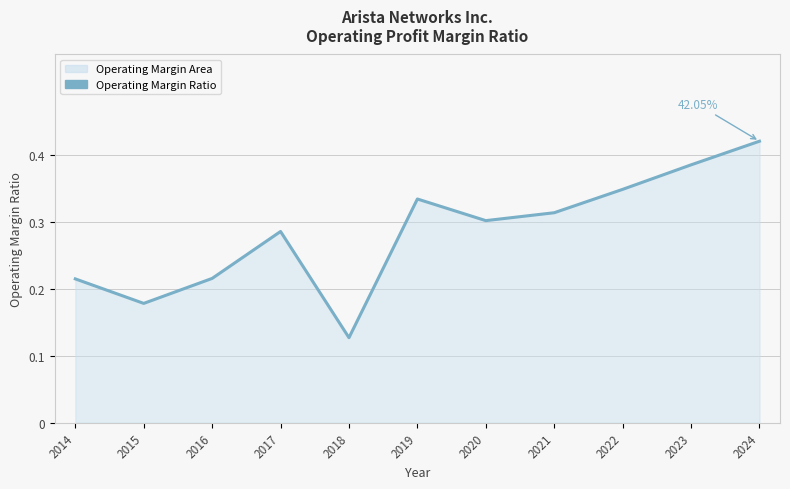

What is the difference between the maximum and minimum values?

0.3